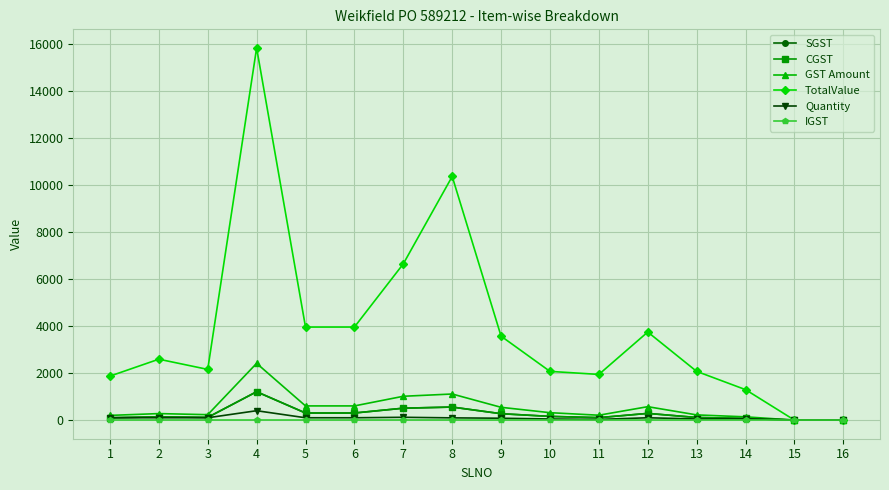

Which series has the largest total across all categories?

TotalValue